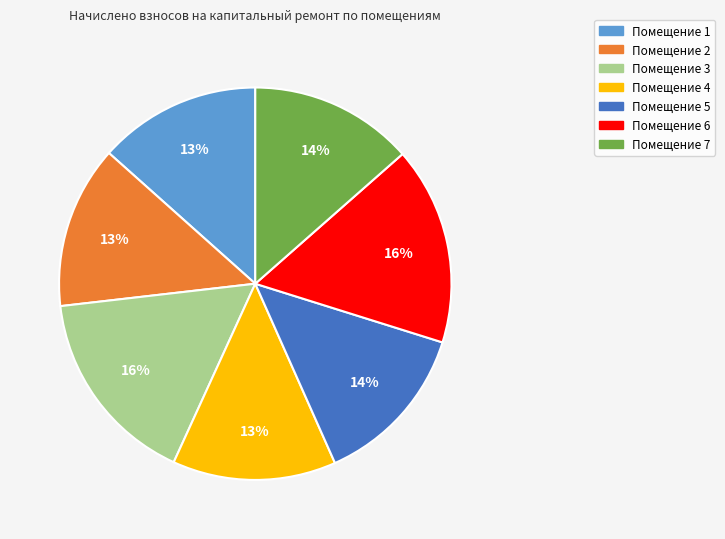

Count the number of slices in the pie.

7